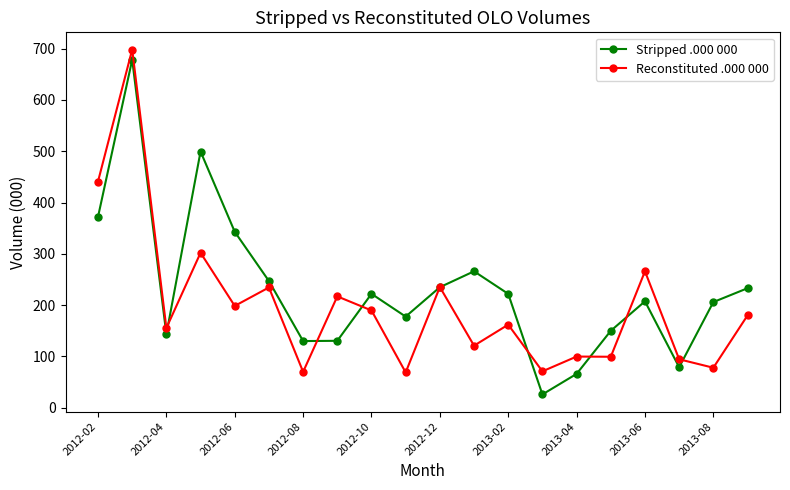

List the series in order of their overall mean, highest first.

Stripped .000 000, Reconstituted .000 000